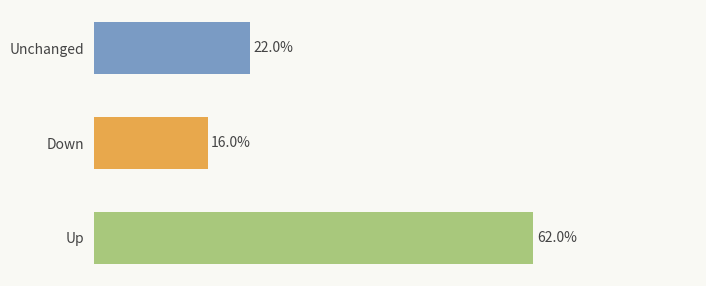

Which label corresponds to the largest value in the chart?

Up